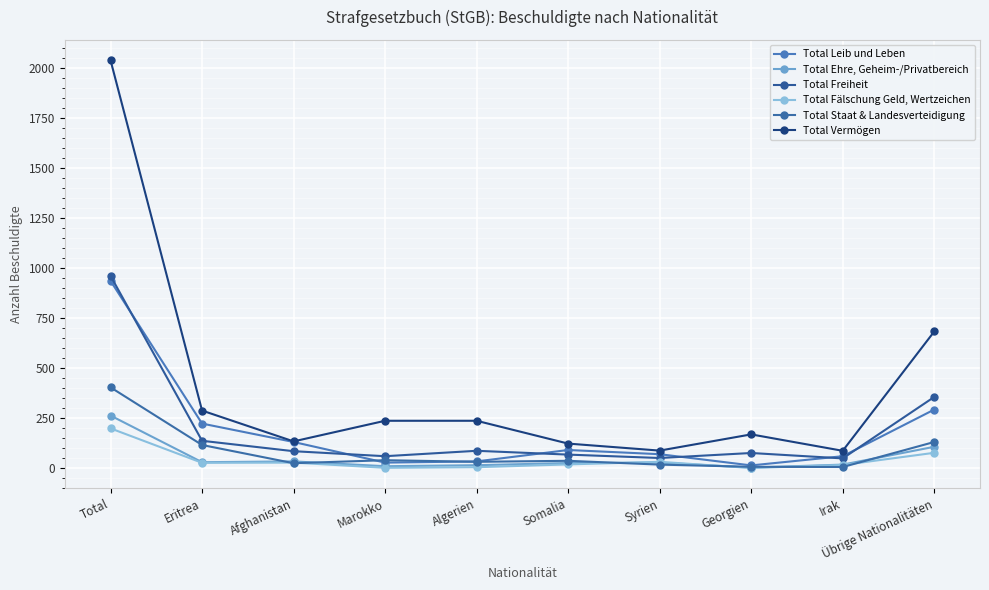

How many categories are shown in the chart?

10